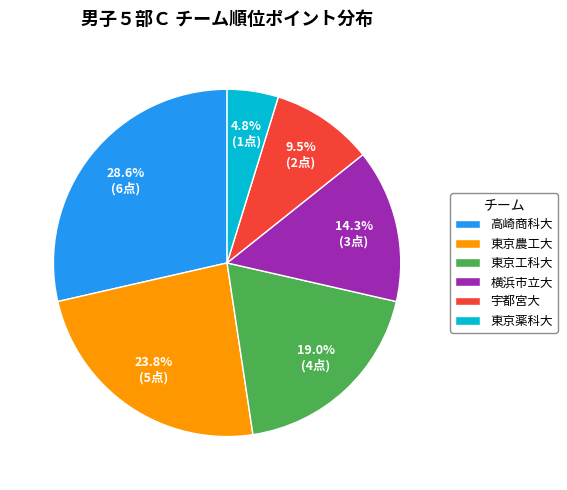

Combined, what portion of the pie is 東京農工大 and 高崎商科大?

52.4%